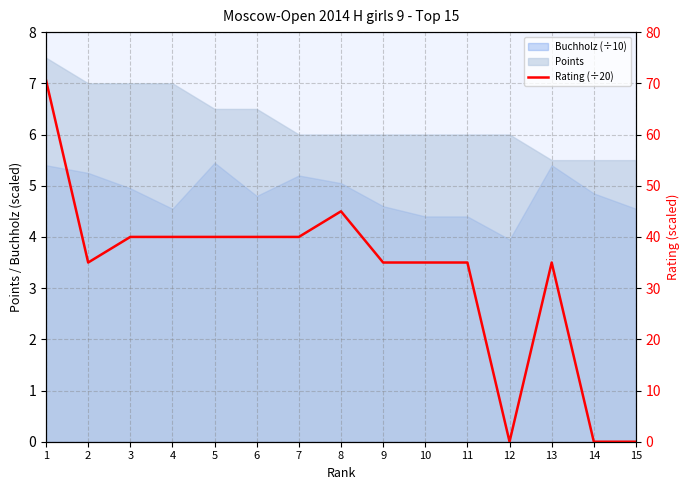

Where is the first local maximum?

8